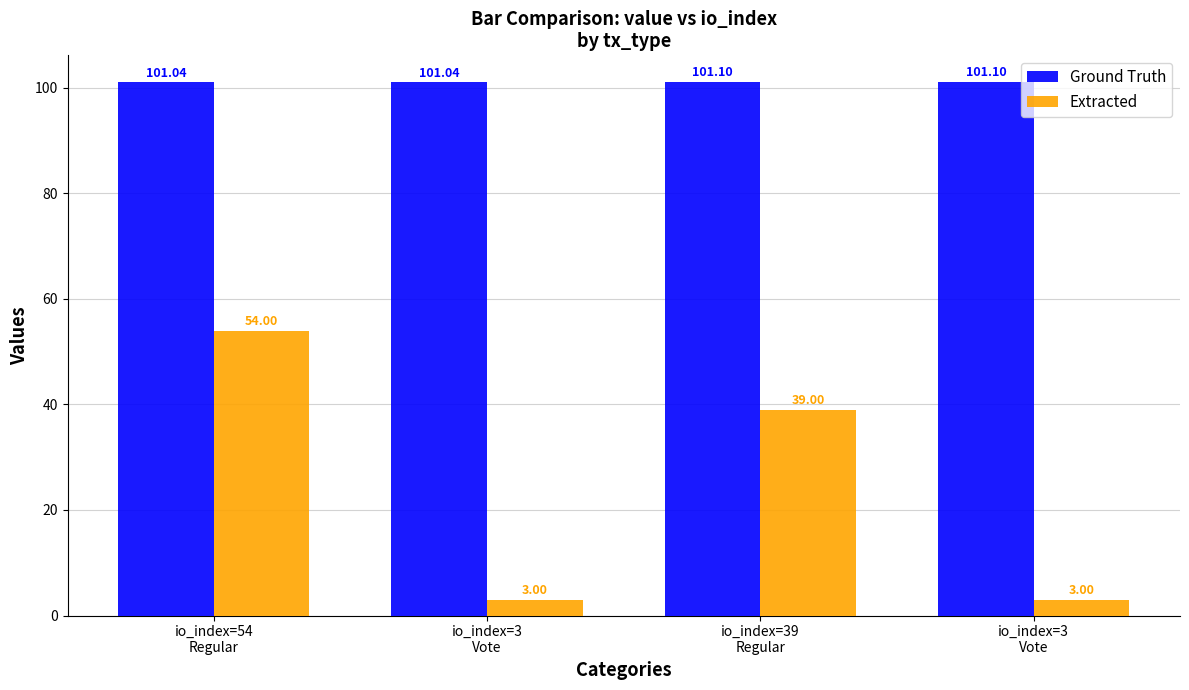

How many values in the Extracted series are below 39?

2